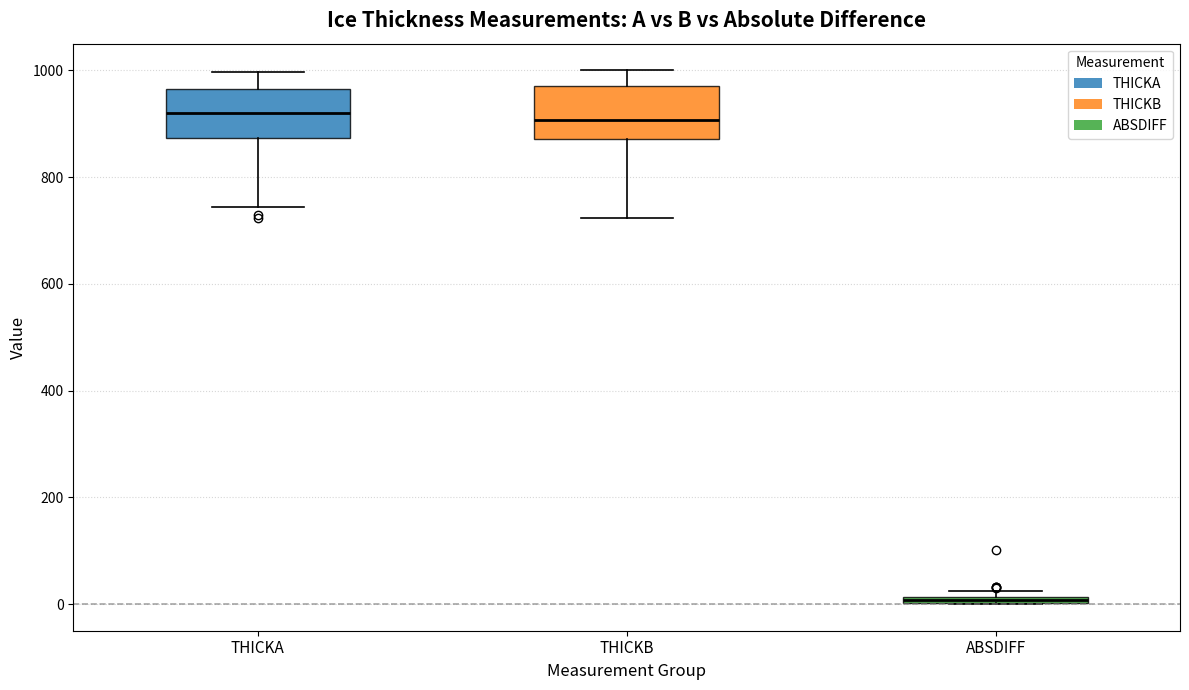

Where does the lower whisker of the box for THICKB end on the y-axis? The values are not printed on the chart, so give them approximately, as read against the axis.

720